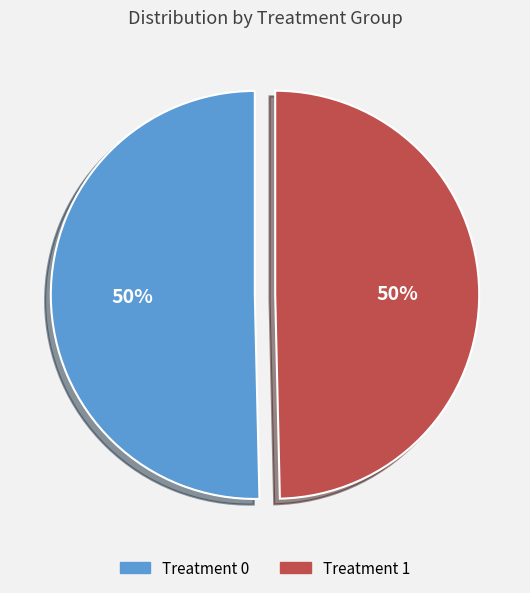

Rank the categories by value from lowest to highest.

trt=1, trt=0